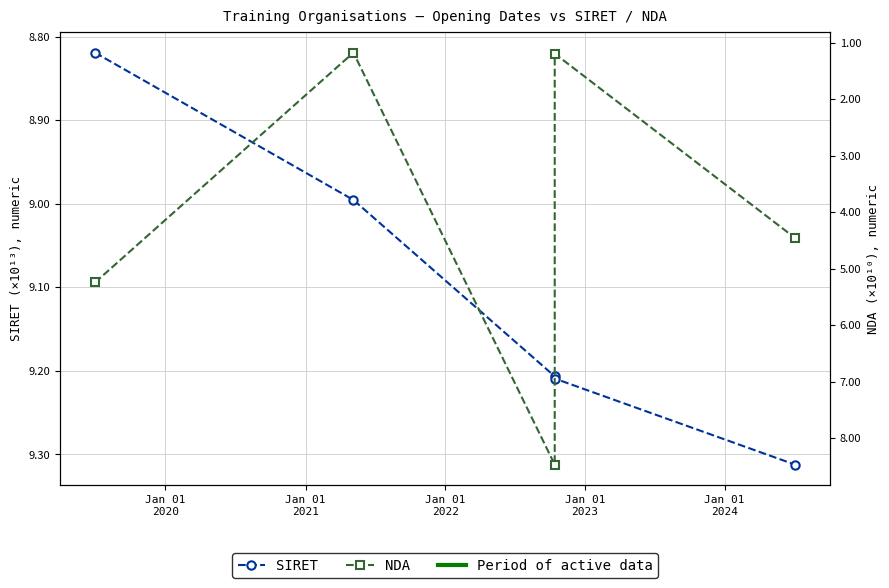

Which series has the largest range (max minus min)?

NDA